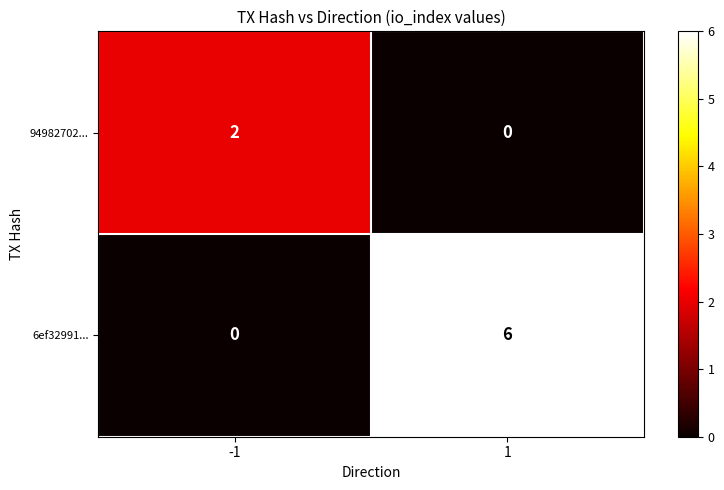

Reading left to right, extract all data points from this chart.

94982702...: -1=2	1=0
6ef32991...: -1=0	1=6